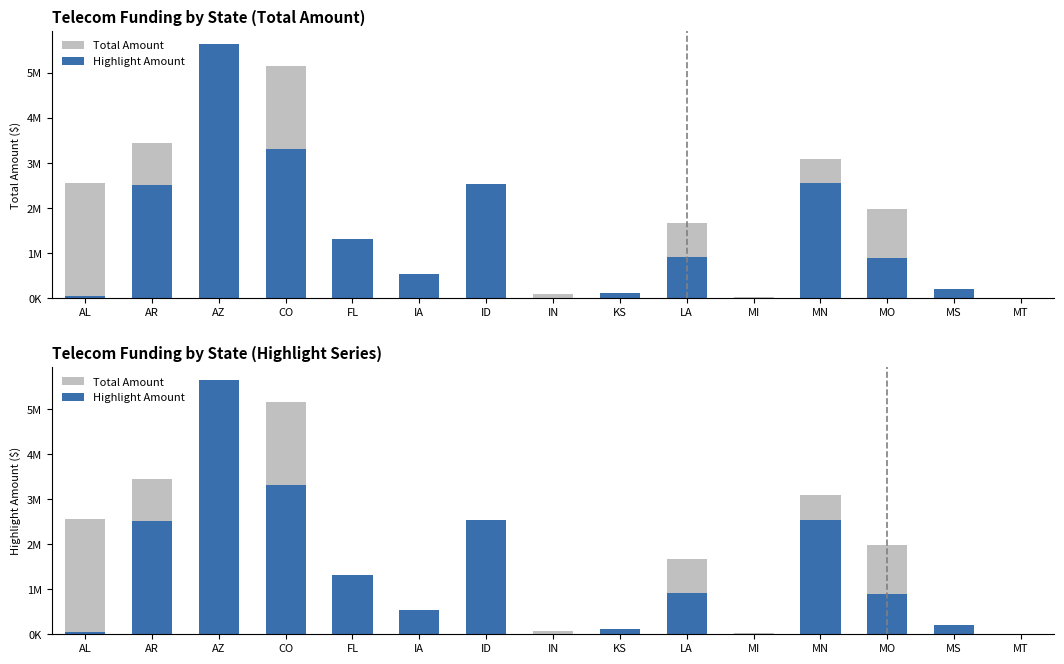

What is the difference between the maximum and second lowest values in the Highlight Amount series?

5645225